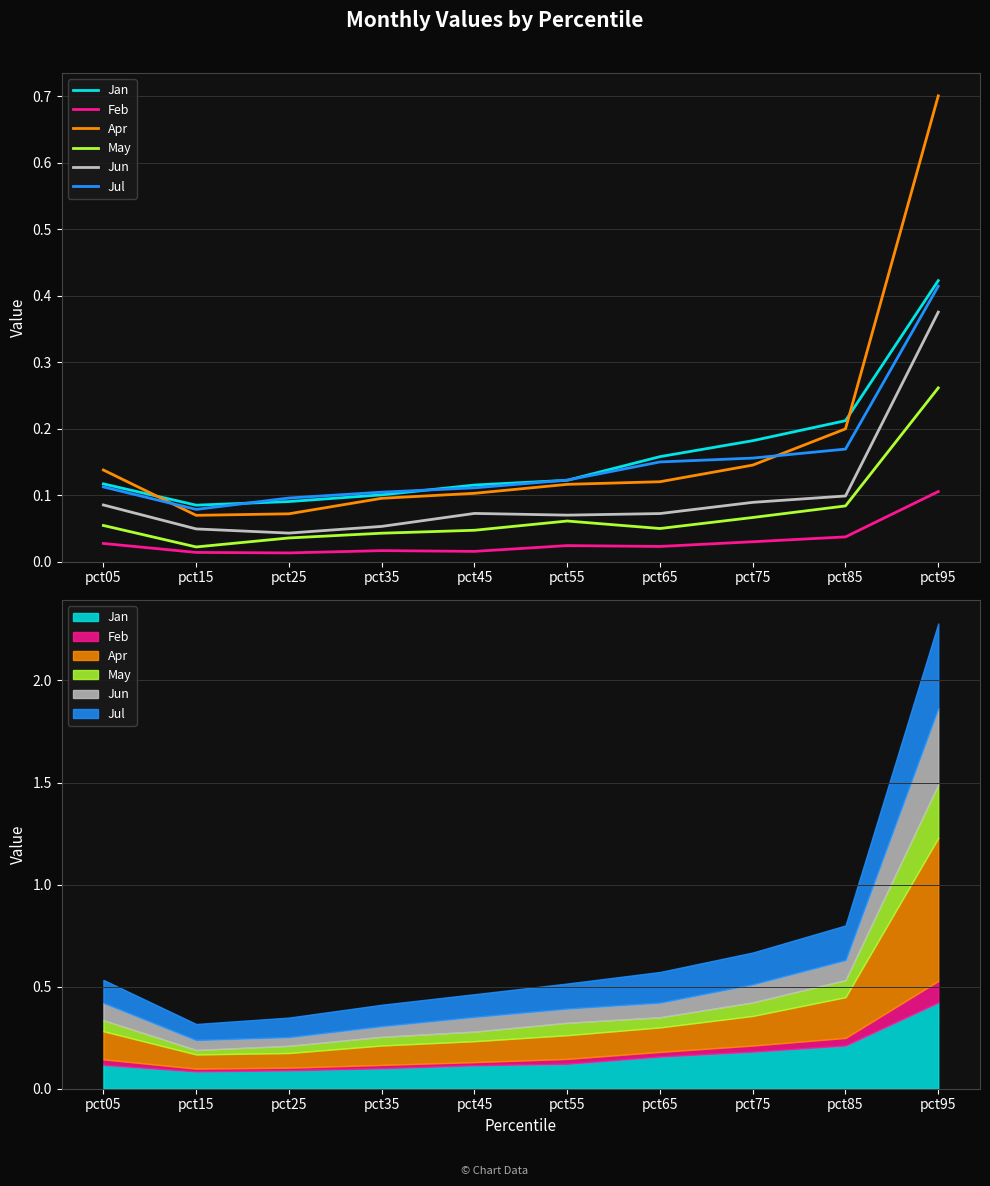

True or false: Jul and Feb cross at least once.

False